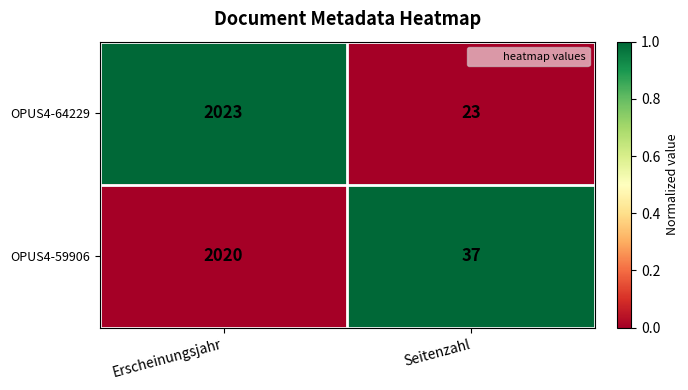

The value of OPUS4-64229 at Seitenzahl is 23. True or false?

True